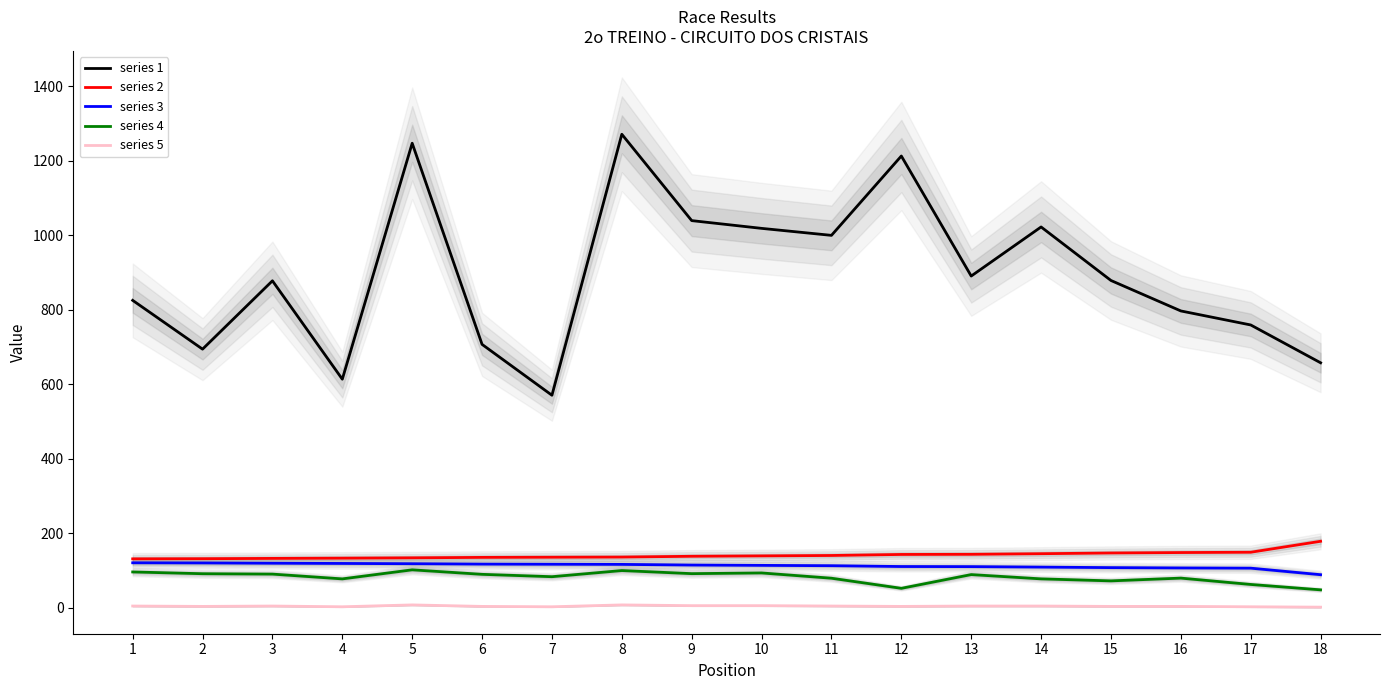

How many values in the Average Speed series are below 89?

9